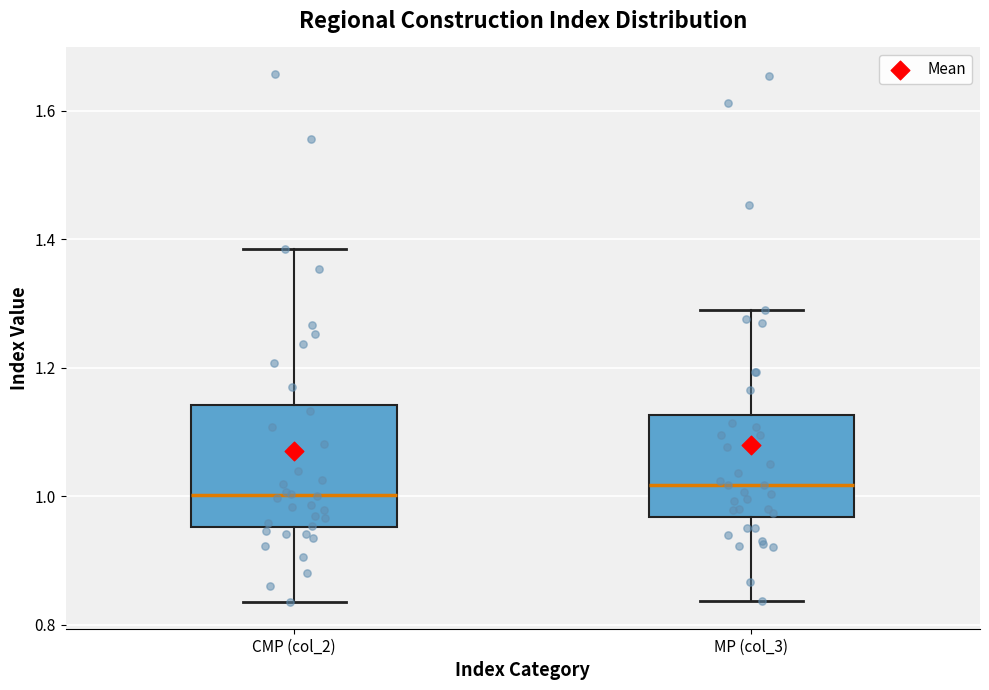

Comparing the boxes themselves (not the whiskers), which one is the tallest?

СМР (col_2)